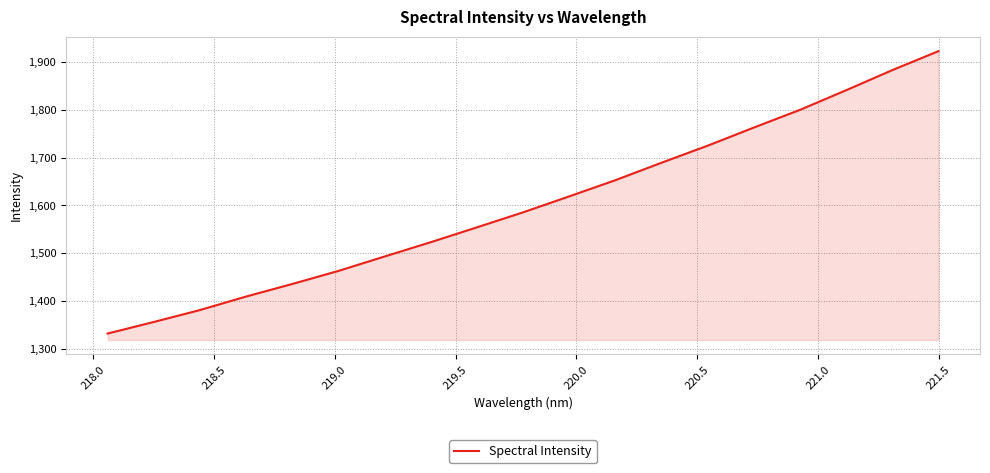

What is the maximum value shown in the chart?

1922.6